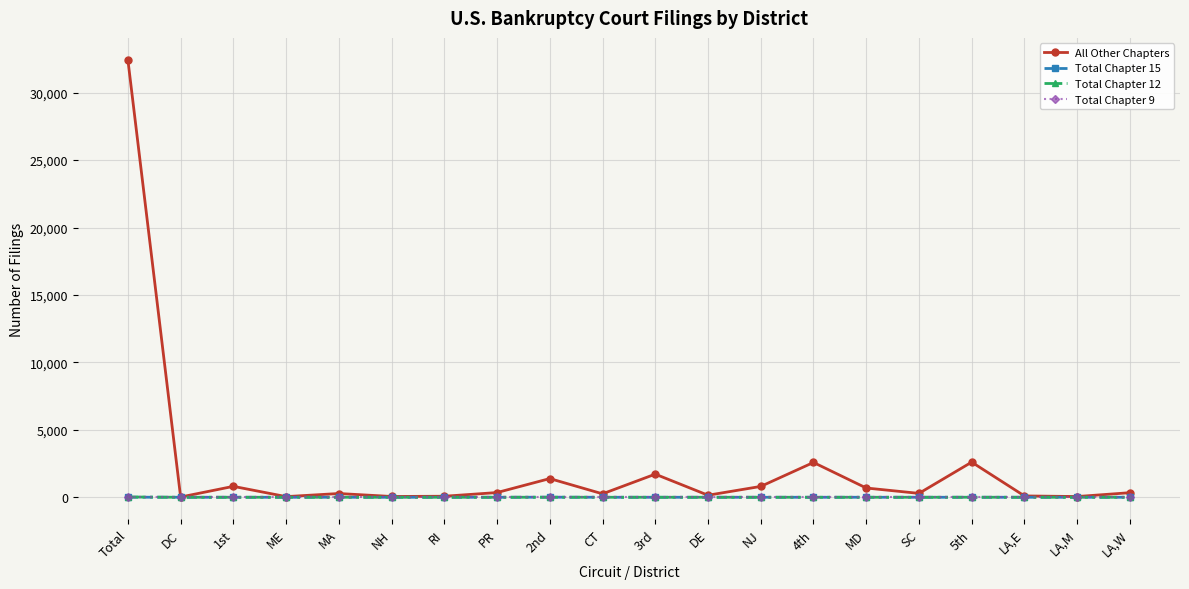

What is the average value of the All Other Chapters series?

2252